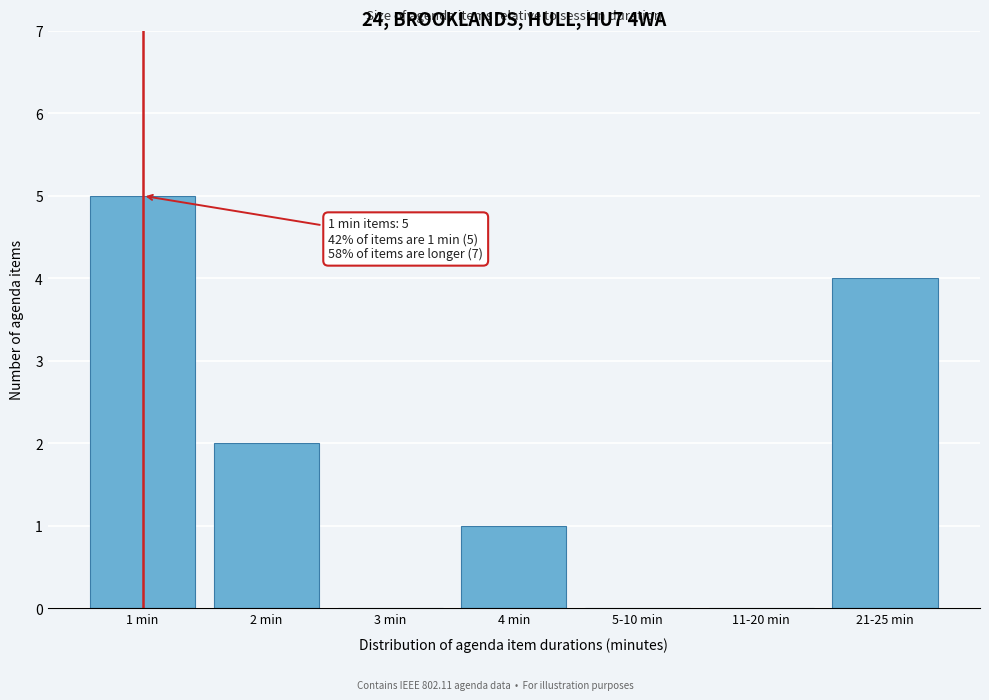

Reading left to right, what are all the values shown in this chart?

1 min=5	2 min=2	3 min=0	4 min=1	5-10 min=0	11-20 min=0	21-25 min=4